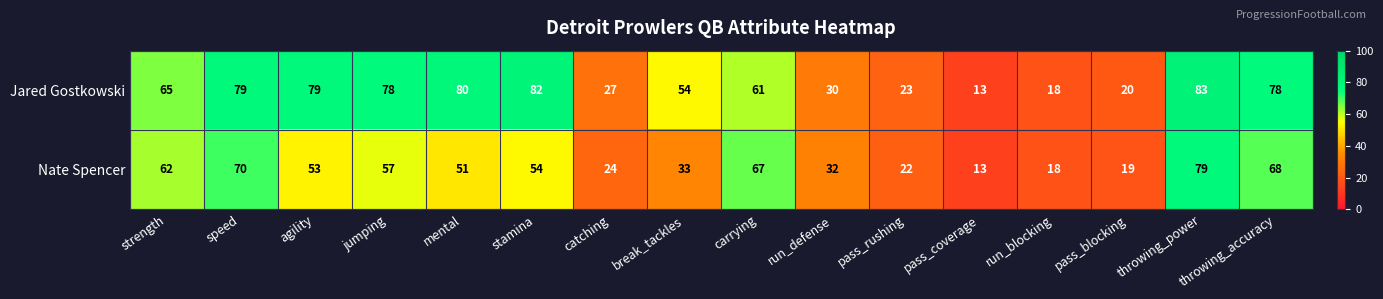

What is the sum of all Nate Spencer values?

722